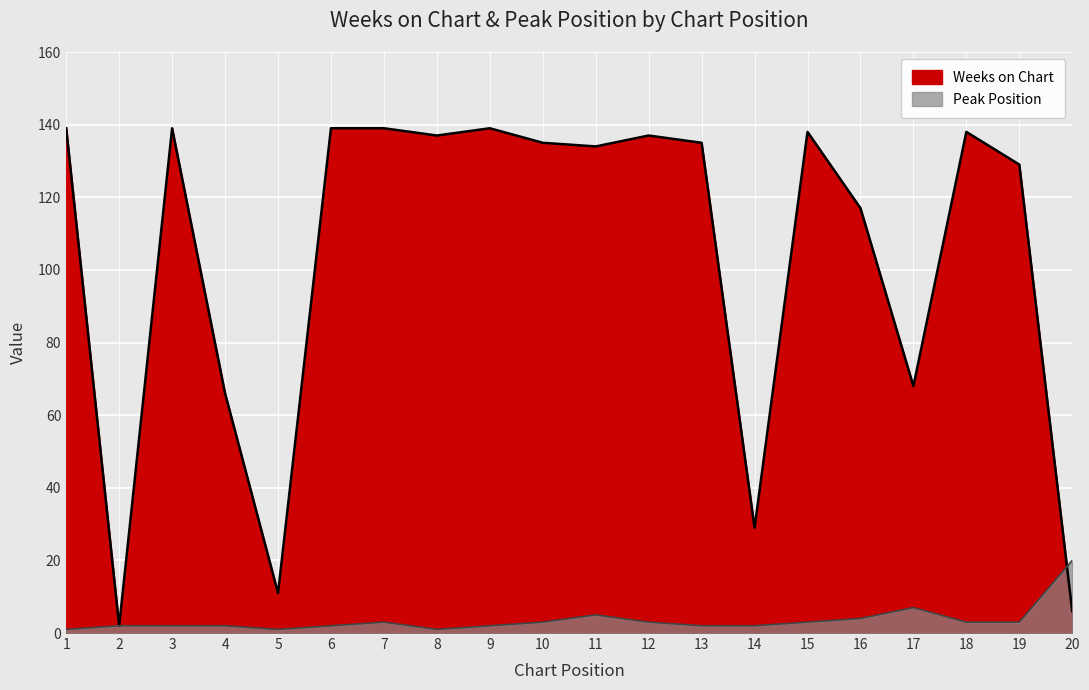

Which series ends up on top after the final intersection of Weeks on Chart and Peak Position?

Peak Position